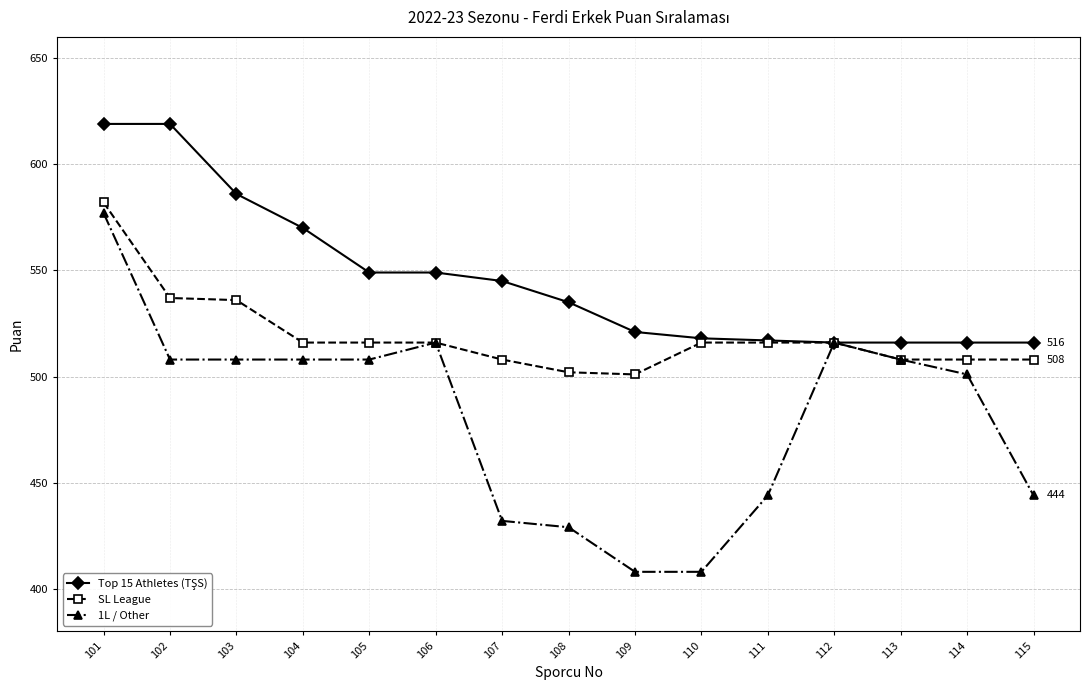

At how many categories does at least one series exceed 446?

15